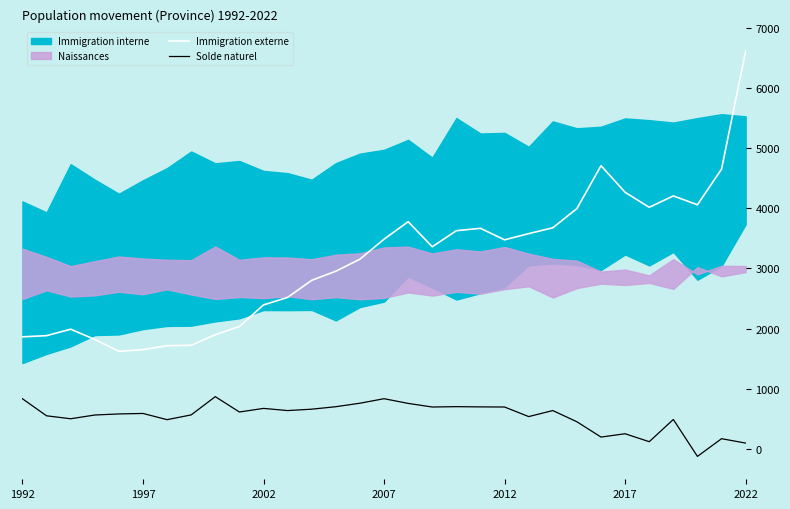

Does the chart have visible grid lines?

No